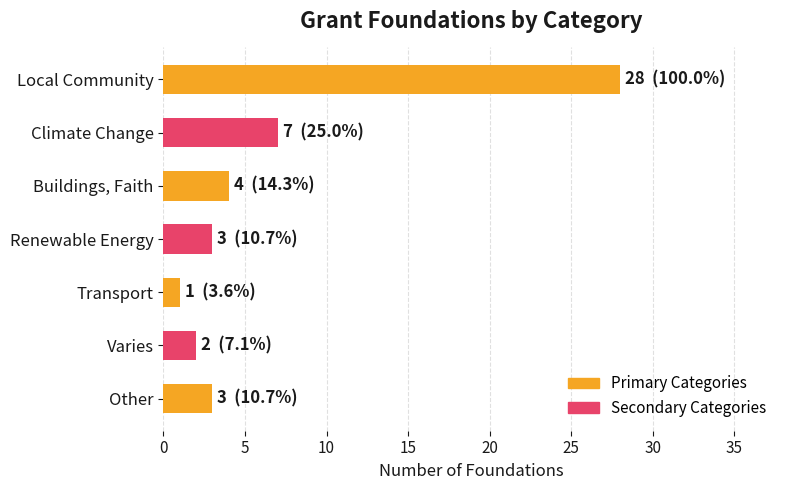

Are the bars horizontal?

Yes